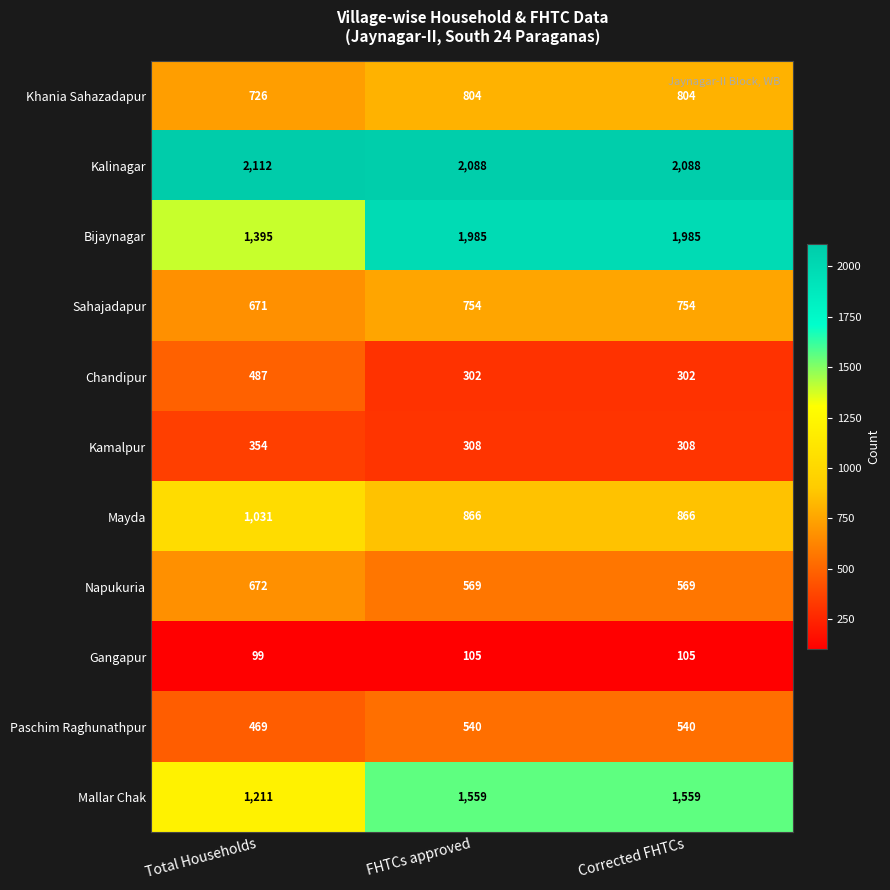

What is the average value of the Bijaynagar series?

1788